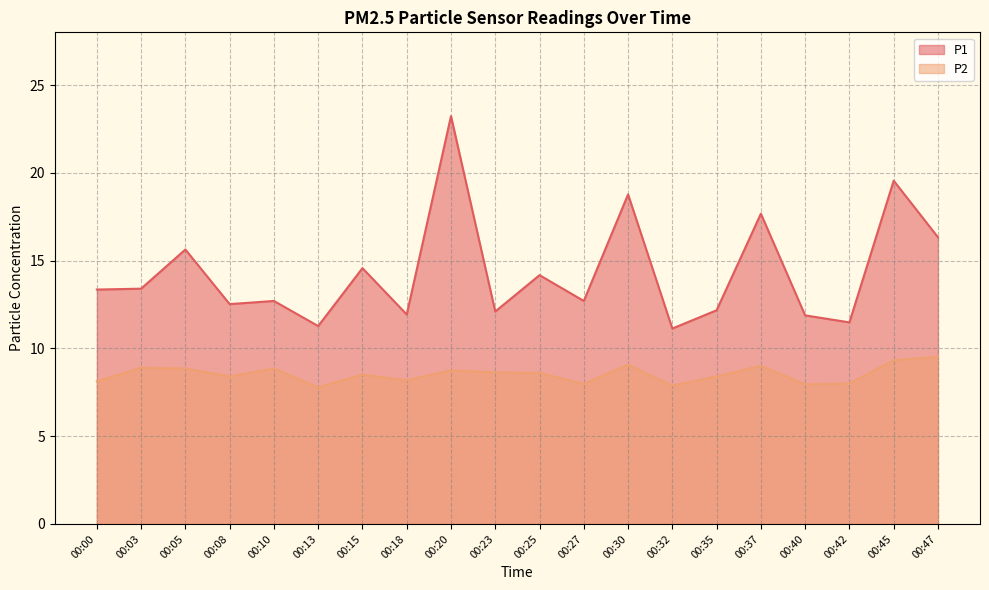

Which series changed the most between 00:15 and 00:25?

P1